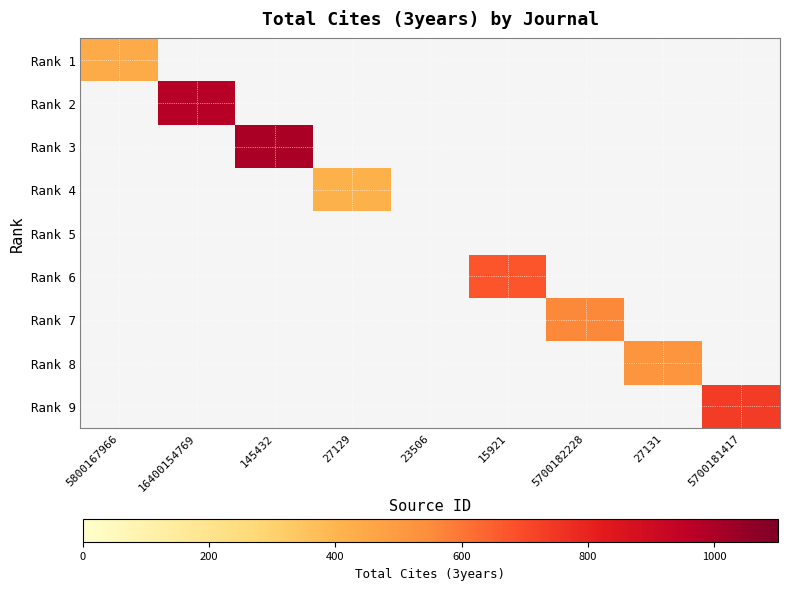

At 27129, list the series in order from smallest to largest.

Rank 1, Rank 2, Rank 3, Rank 4, Rank 5, Rank 6, Rank 7, Rank 8, Rank 9